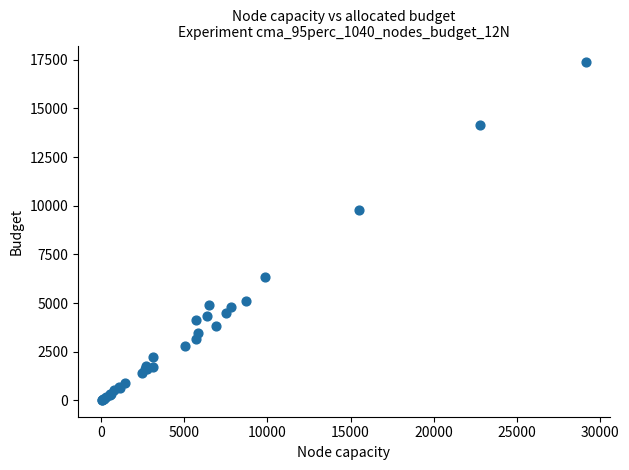

What Y value in the scatter plot is closest to 8698?

9789